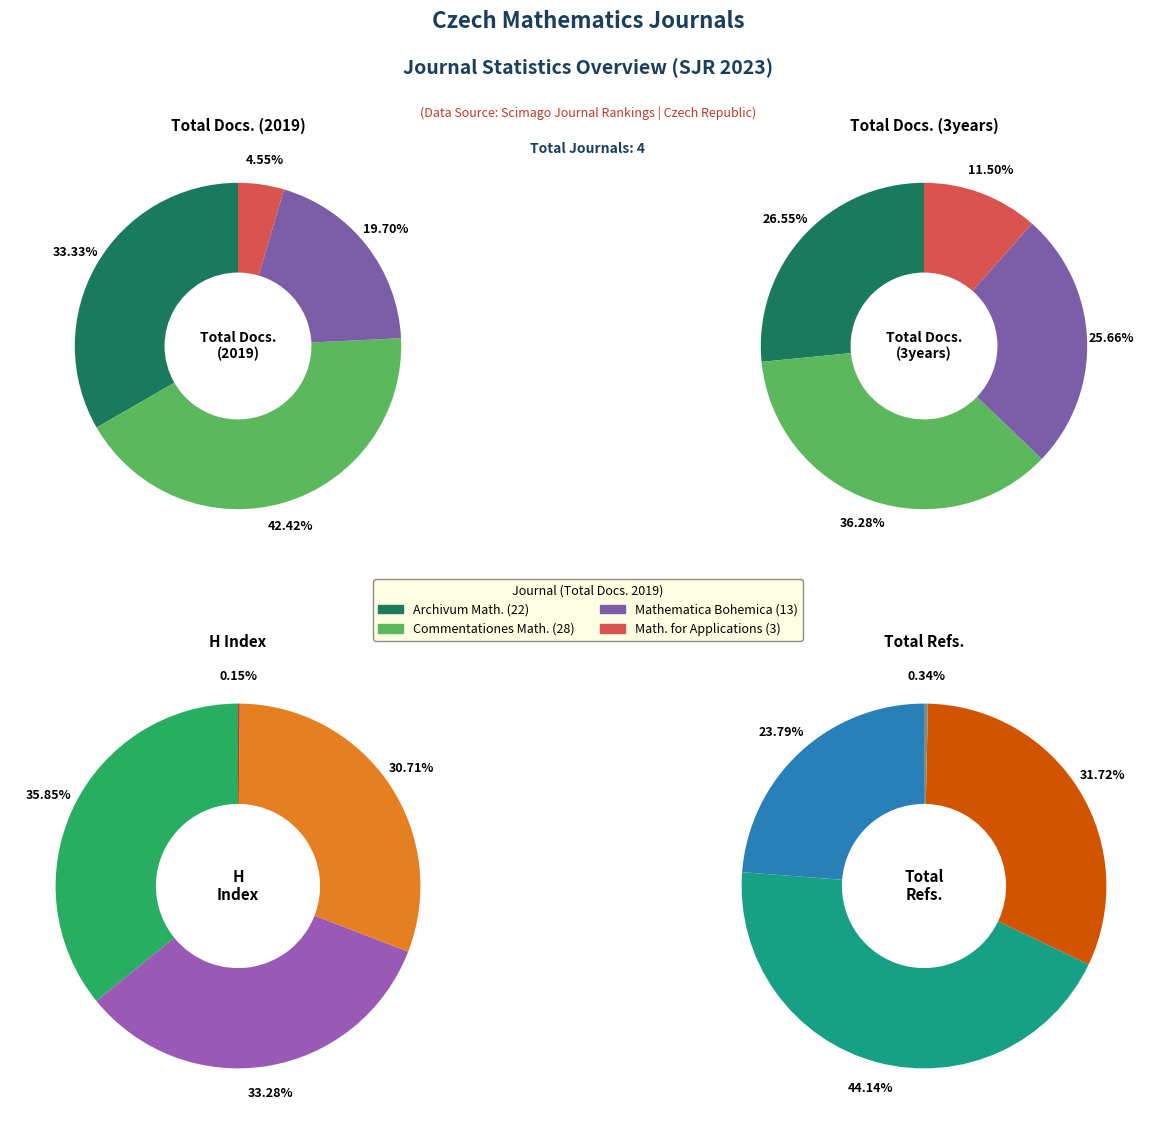

Between Mathematica Bohemica and Commentationes Mathematicae Universitatis, which is larger?

Commentationes Mathematicae Universitatis